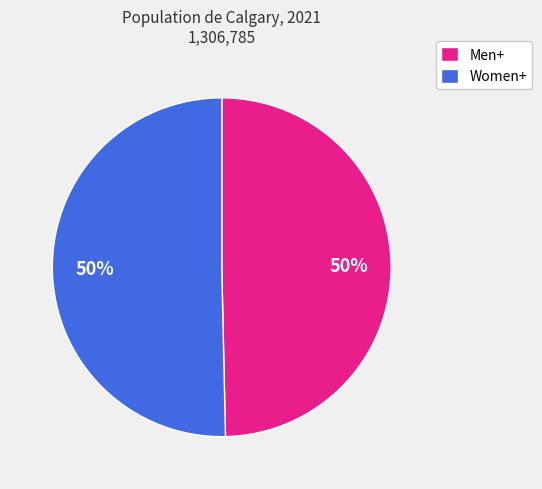

True or false: Men+ accounts for 61% of the total.

False